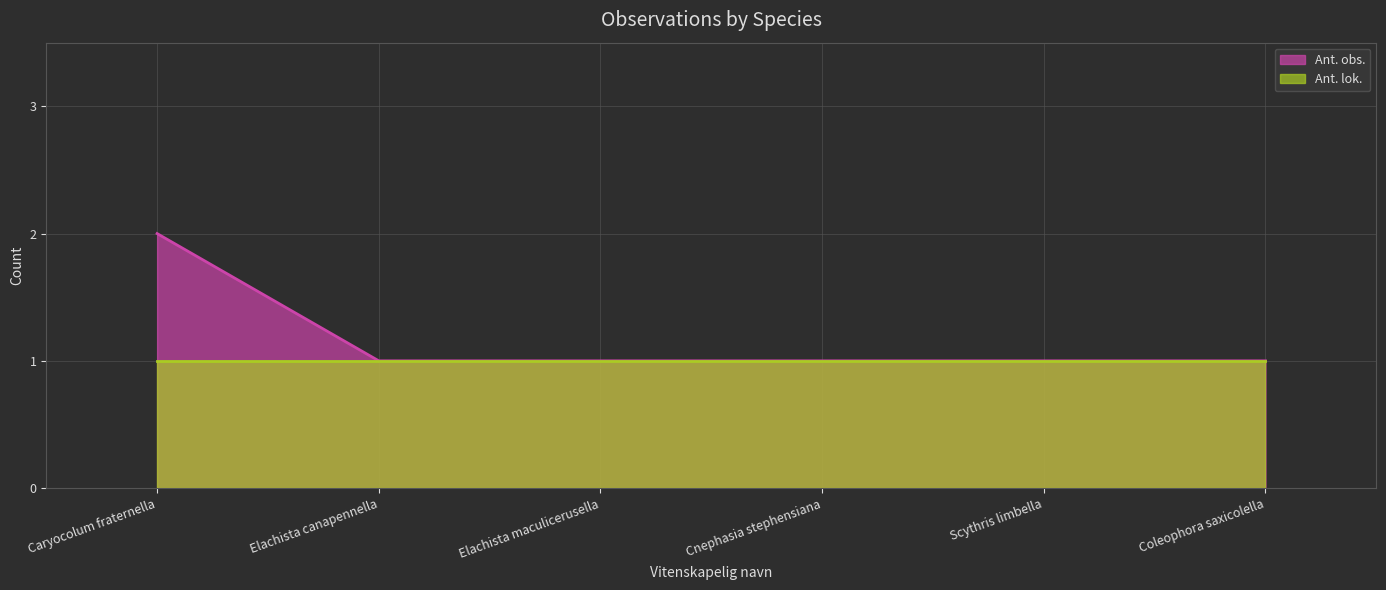

Reading left to right, extract all data points from this chart.

2	1	1	1	1	1